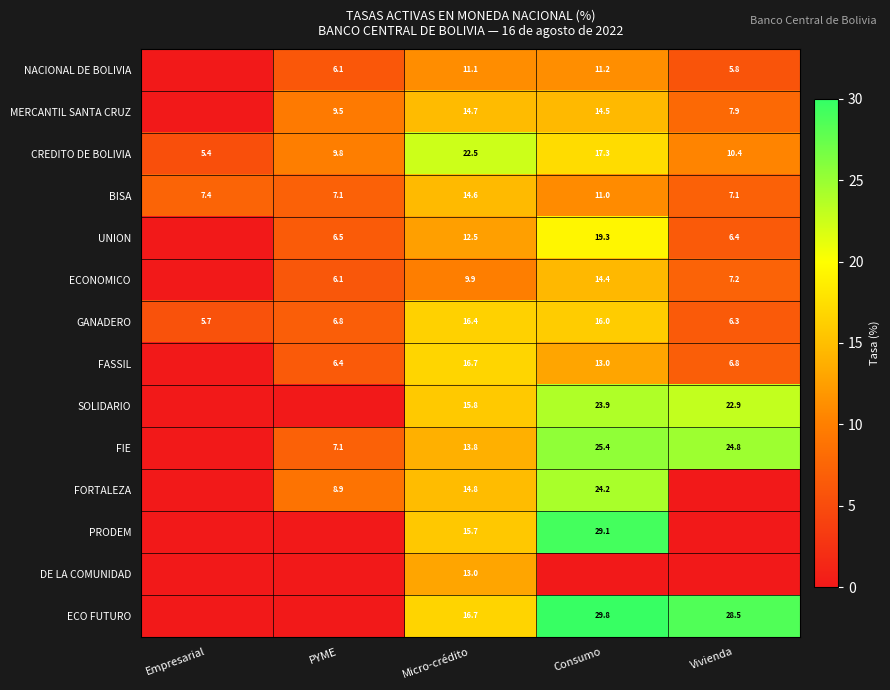

What is the sum of all CREDITO DE BOLIVIA values?

65.4